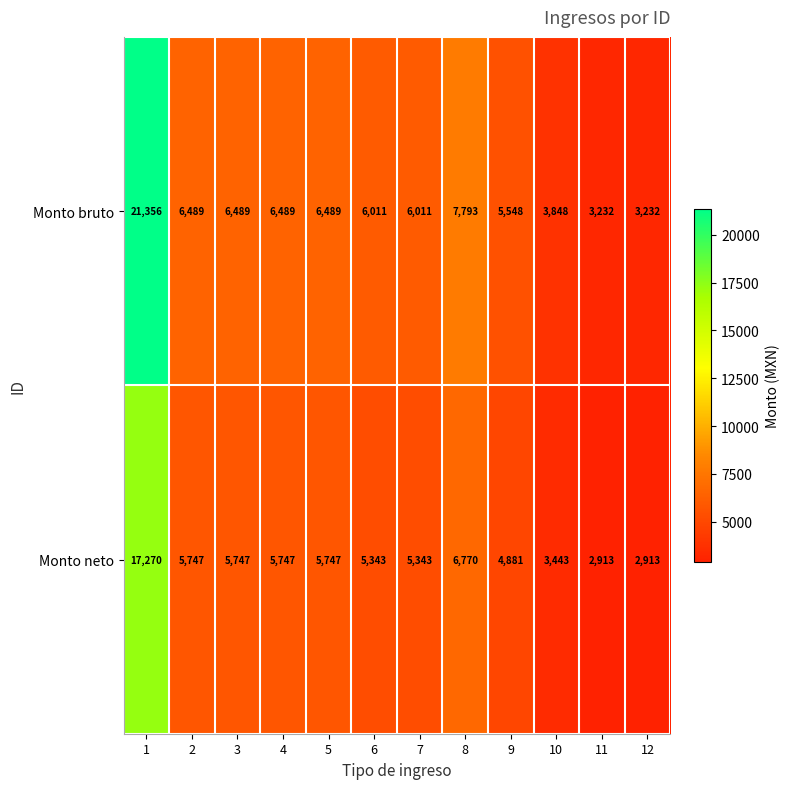

What is the spread (max minus min) of values at 4?

742